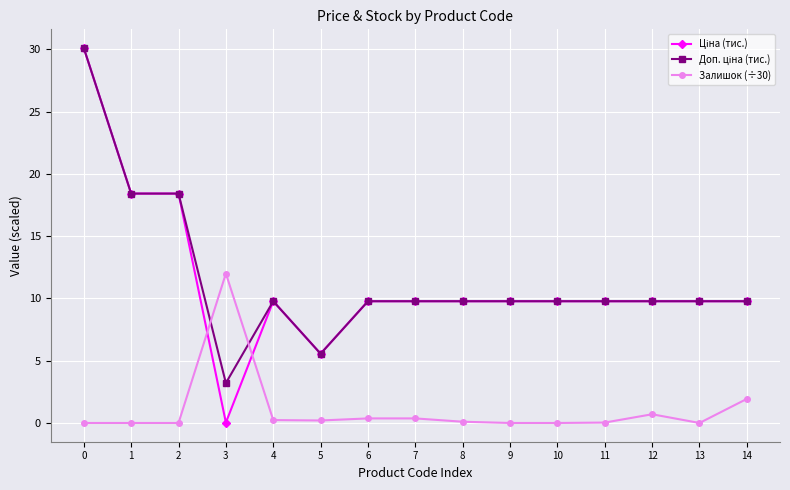

Count the number of data series in this chart.

3